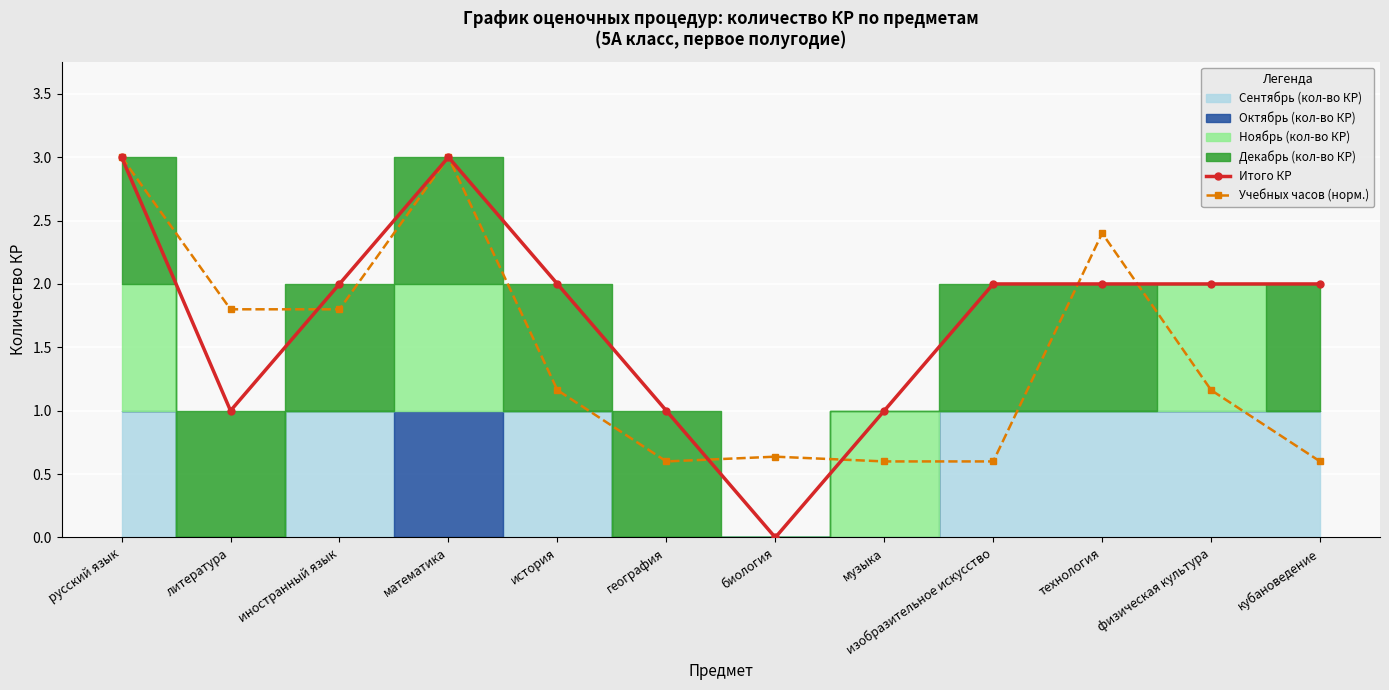

Which series ends up on top after the final intersection of Итого КР and Учебных часов (норм.)?

Итого КР